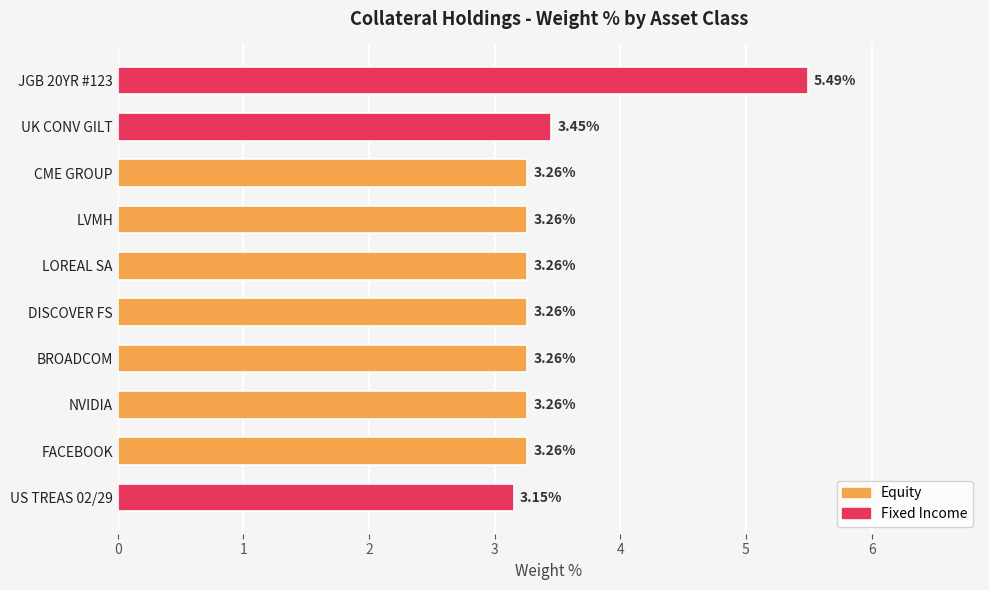

What is the label of the 3rd bar from the top?

CME GROUP